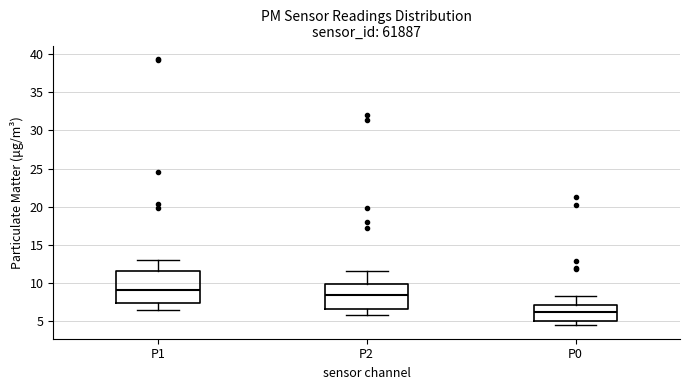

Comparing the boxes themselves (not the whiskers), which one is the tallest?

P1